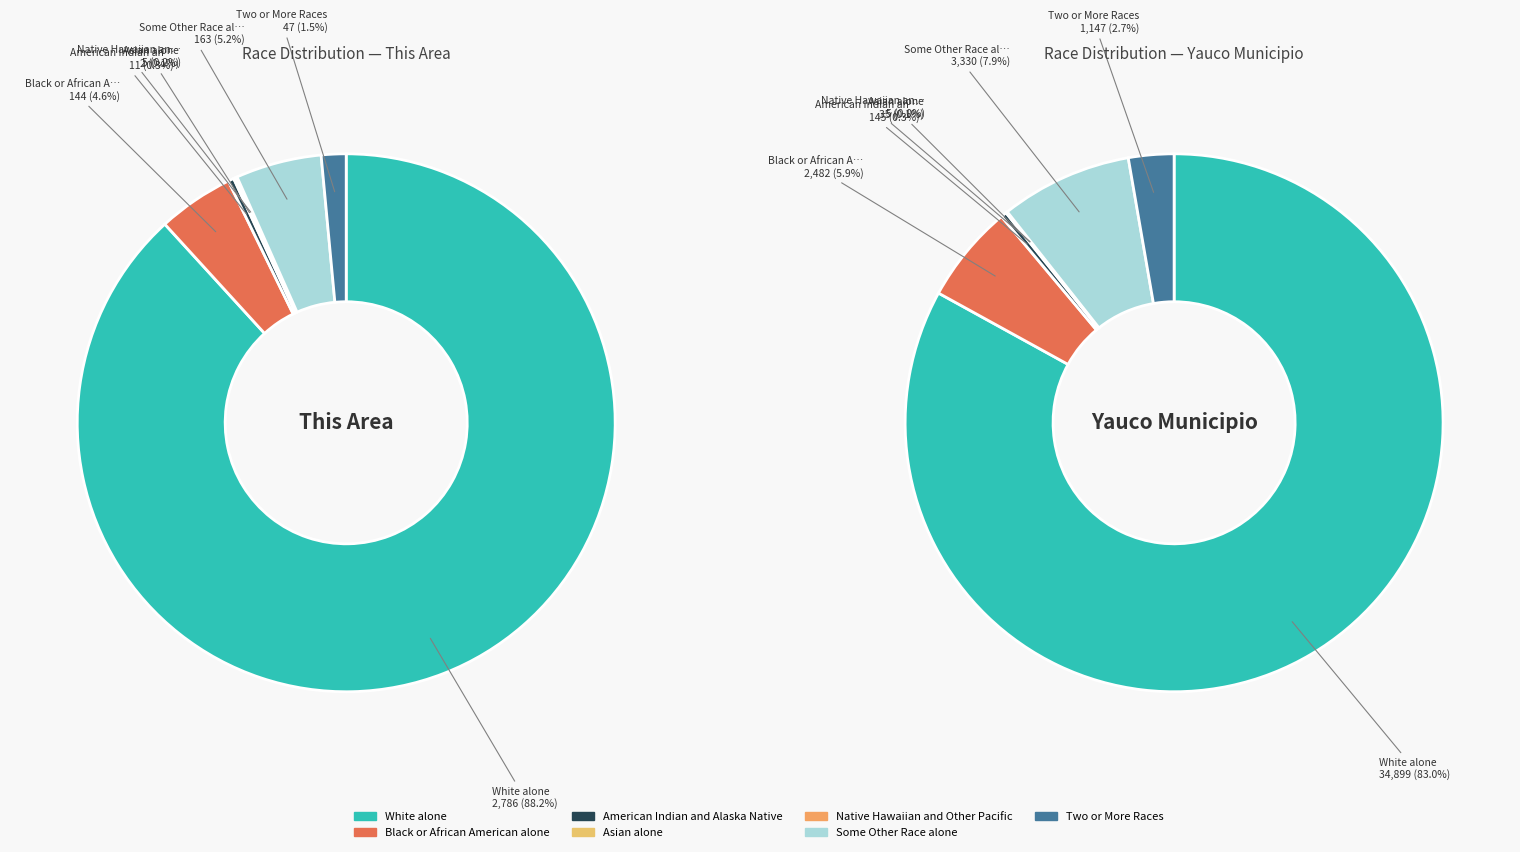

How many slices are in this pie chart?

7